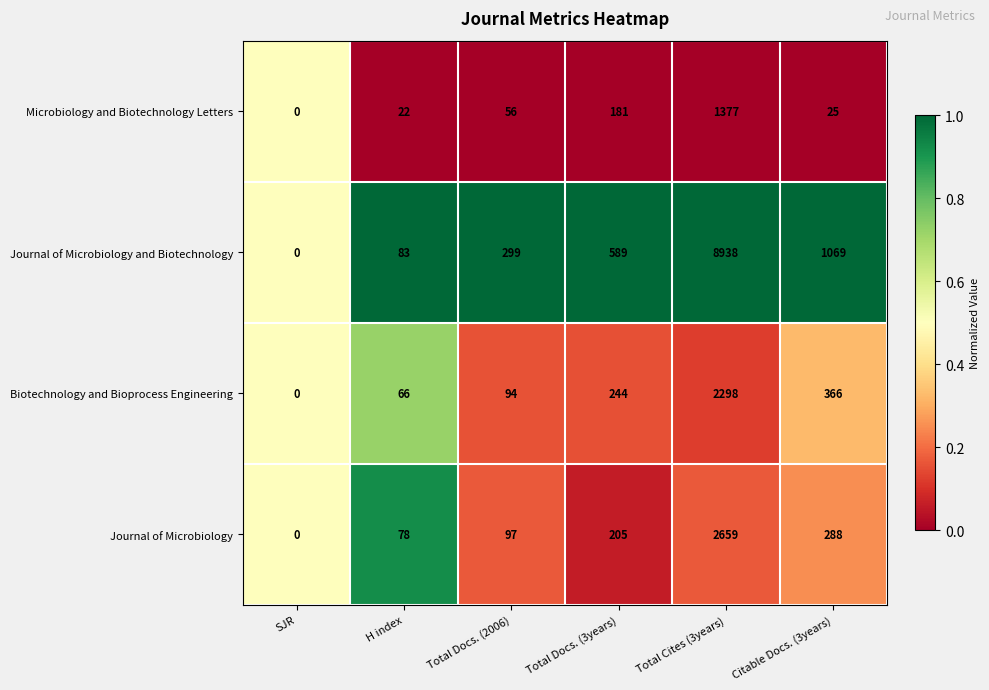

The Microbiology and Biotechnology Letters series shows 1951 at Total Cites (3years). True or false?

False